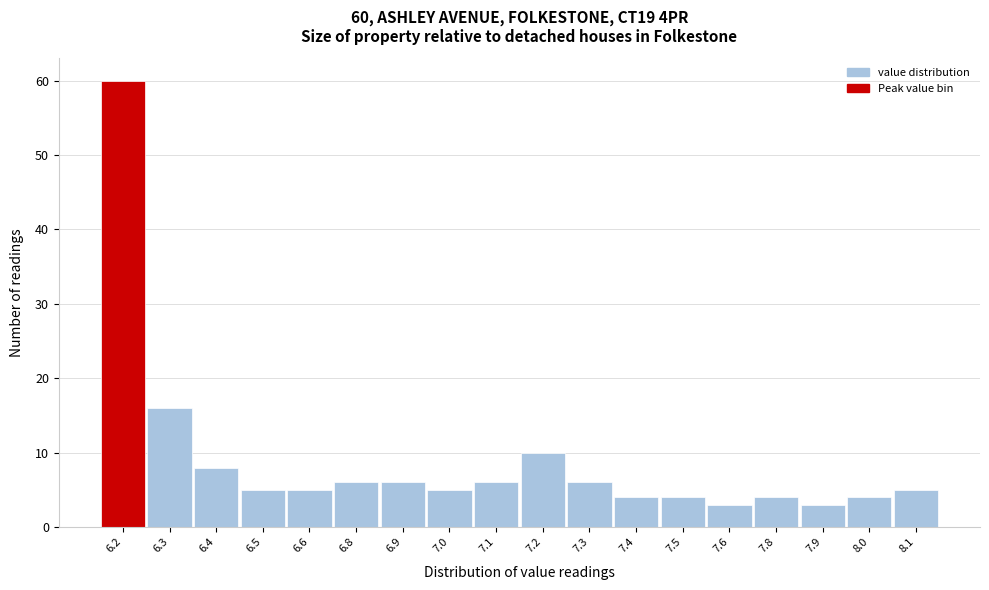

Reading left to right, transcribe all the data shown in this chart.

6.2=60	6.3=16	6.4=8	6.5=5	6.6=5	6.8=6	6.9=6	7.0=5	7.1=6	7.2=10	7.3=6	7.4=4	7.5=4	7.6=3	7.8=4	7.9=3	8.0=4	8.1=5